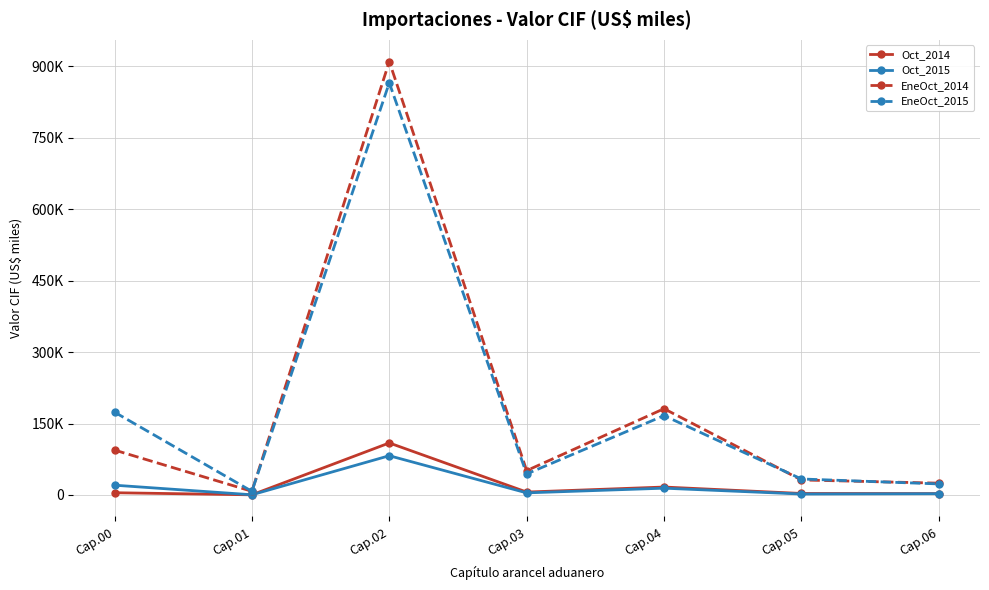

At Cap.03, list the series in order from largest to smallest.

EneOct_2014, EneOct_2015, Oct_2014, Oct_2015